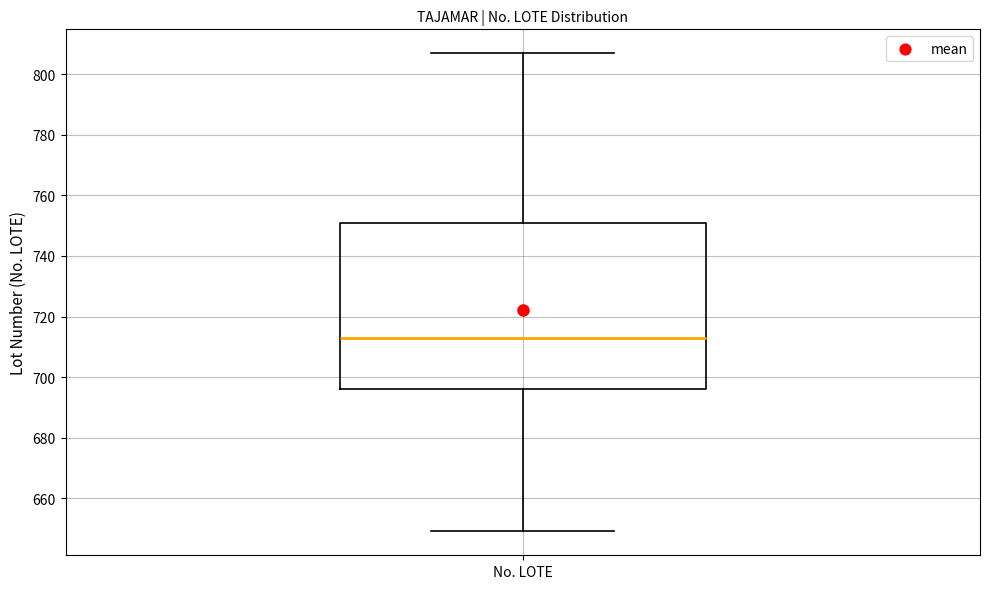

Transcribe this box plot: give where the median line is, the range the box spans, and where the two whiskers end, as read against the y-axis. The values are not printed on the chart, so give them approximately, as read against the axis.

median 714, box 696 to 752, whiskers 650 to 808